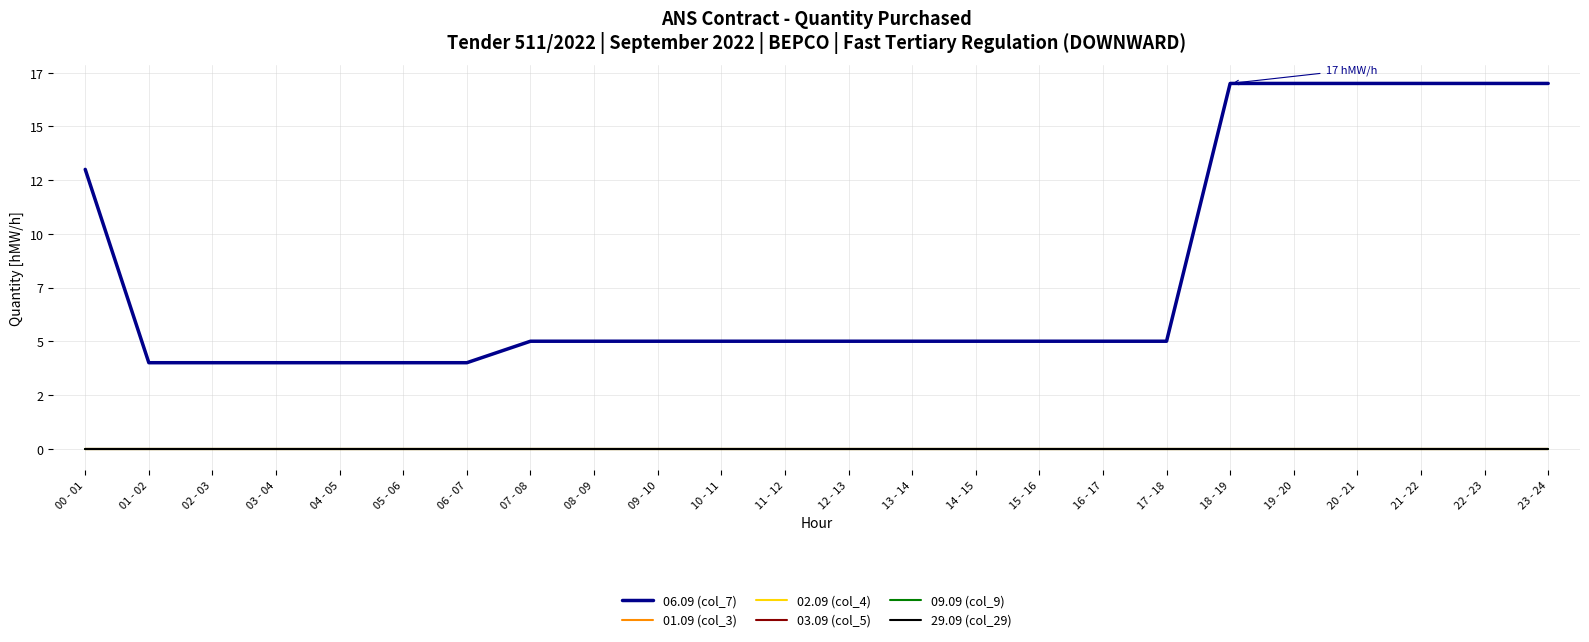

What is the label of the 14th point from the right?

10 - 11